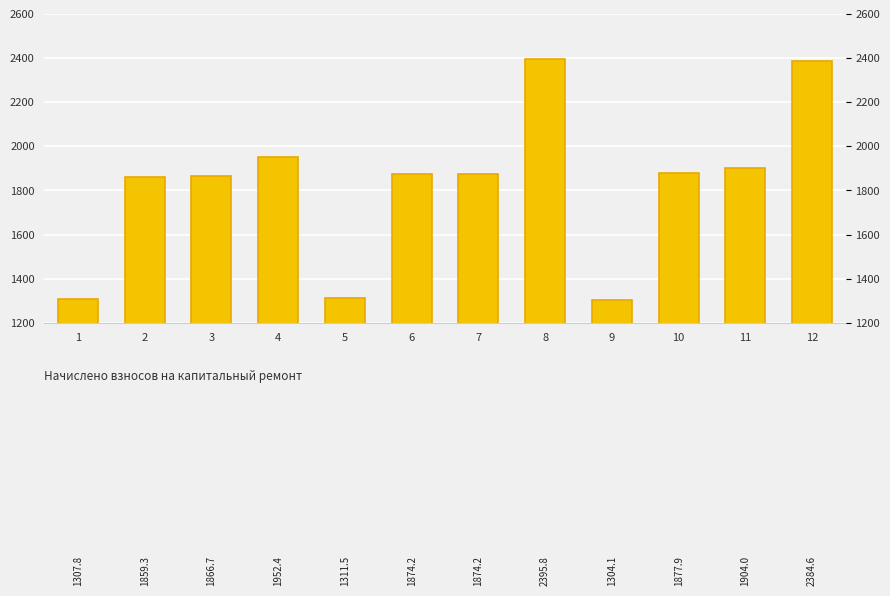

Reading left to right, what are all the values shown in this chart?

1=1307.8	2=1859.3	3=1866.7	4=1952.4	5=1311.5	6=1874.2	7=1874.2	8=2395.8	9=1304.1	10=1877.9	11=1904.0	12=2384.6